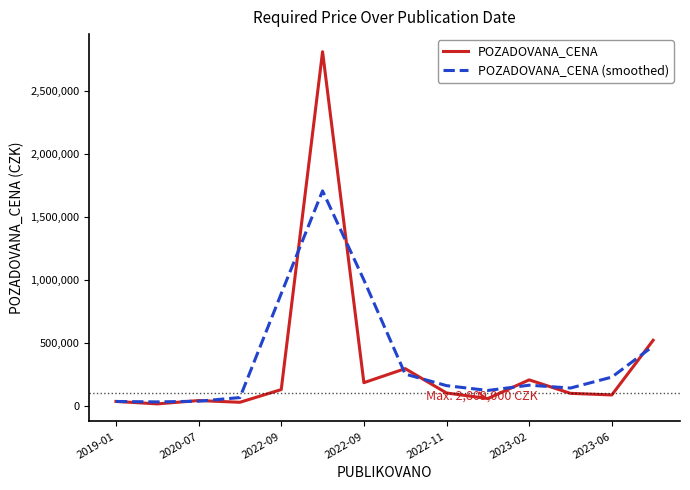

List the series in order of their peak value, lowest first.

POZADOVANA_CENA (smoothed), POZADOVANA_CENA